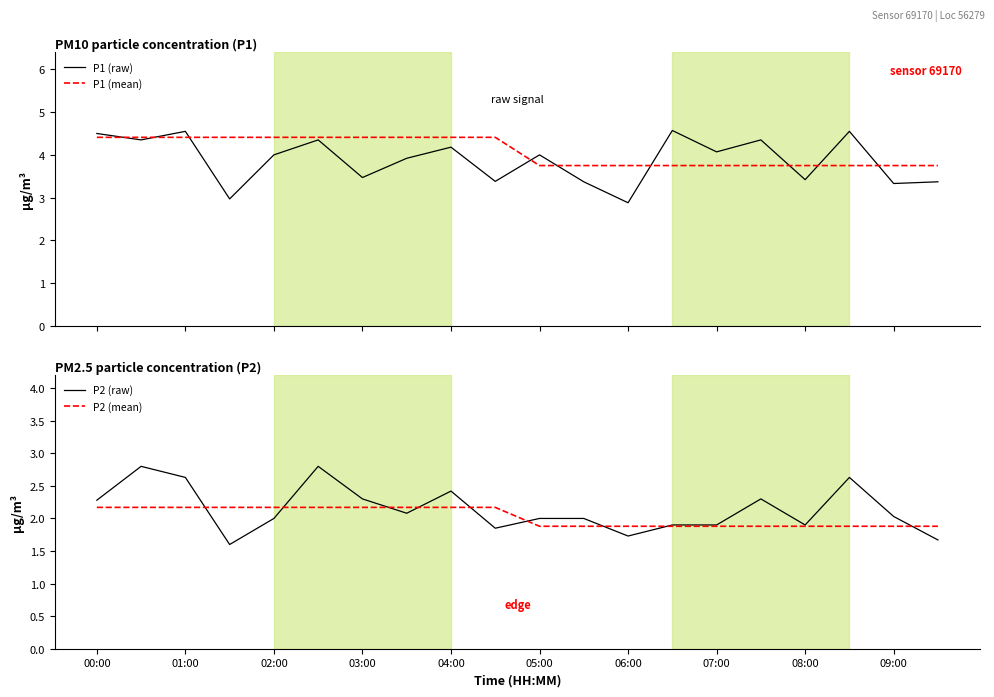

List the series in order of their peak value, lowest first.

P2 (mean), P2 (raw), P1 (mean), P1 (raw)